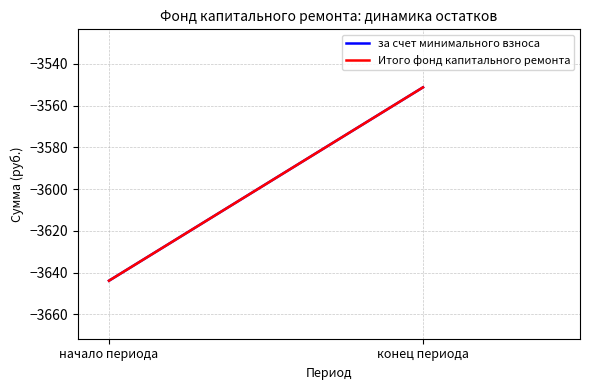

Reading left to right, extract all data points from this chart.

за счет минимального взноса: -3643.9	-3551.3
Итого фонд капитального ремонта: -3643.9	-3551.3